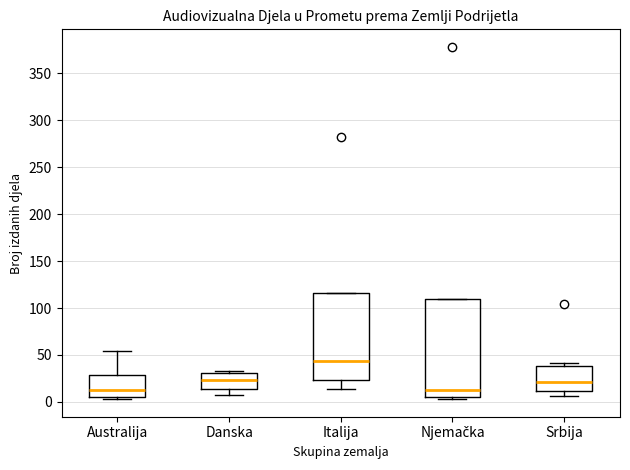

Reading left to right, read every box against the y-axis: the position of its median line, the range the box covers, and the ends of its whiskers. The values are not printed on the chart, so give them approximately, as read against the axis.

Australija: median 15, box 5 to 30, whiskers 5 (just below the box's lower edge) to 55
Danska: median 25, box 15 to 30, whiskers 5 to 35
Italija: median 45, box 25 to 115, whiskers 15 to 115
Njemačka: median 15, box 5 to 110, whiskers 5 (just below the box's lower edge) to 110
Srbija: median 20, box 10 to 40, whiskers 5 to 40 (just above the box's upper edge)